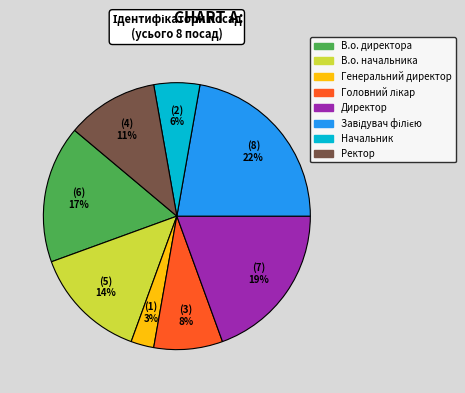

To the nearest percent, what portion does Генеральний директор represent?

3%